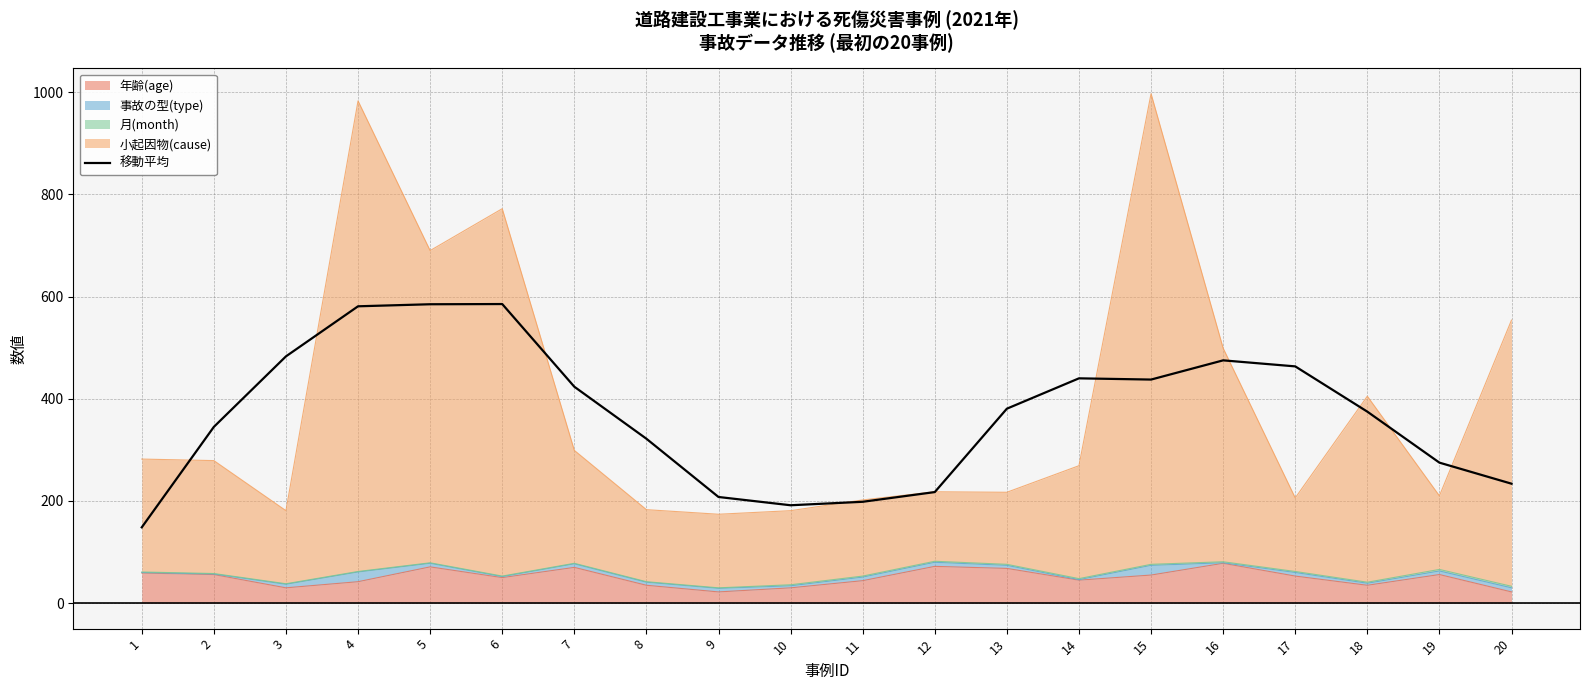

What value does the data have at 6?

585.4